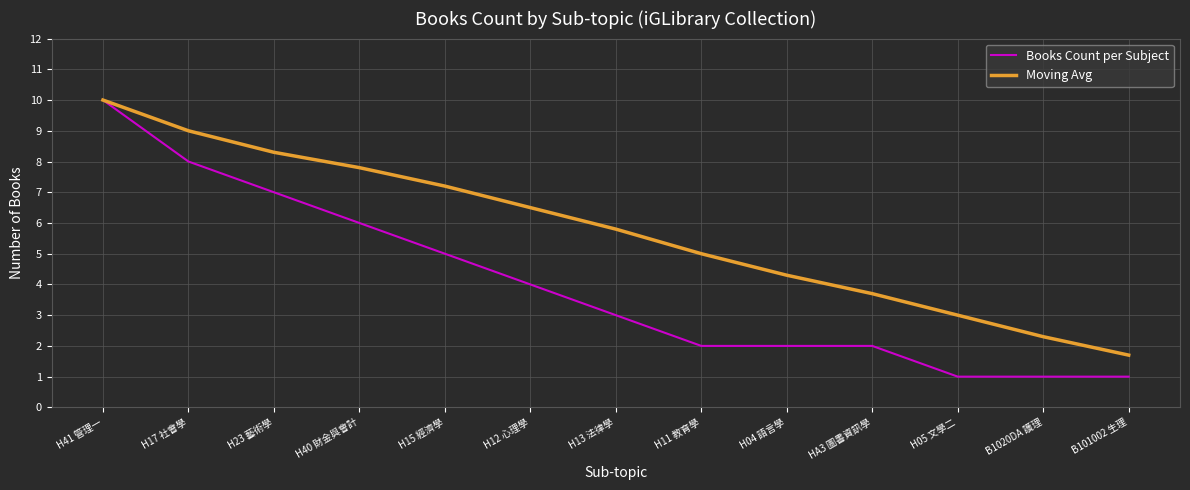

What is the difference between the Moving Avg values at B101002 生理 and H41 管理一?

8.3